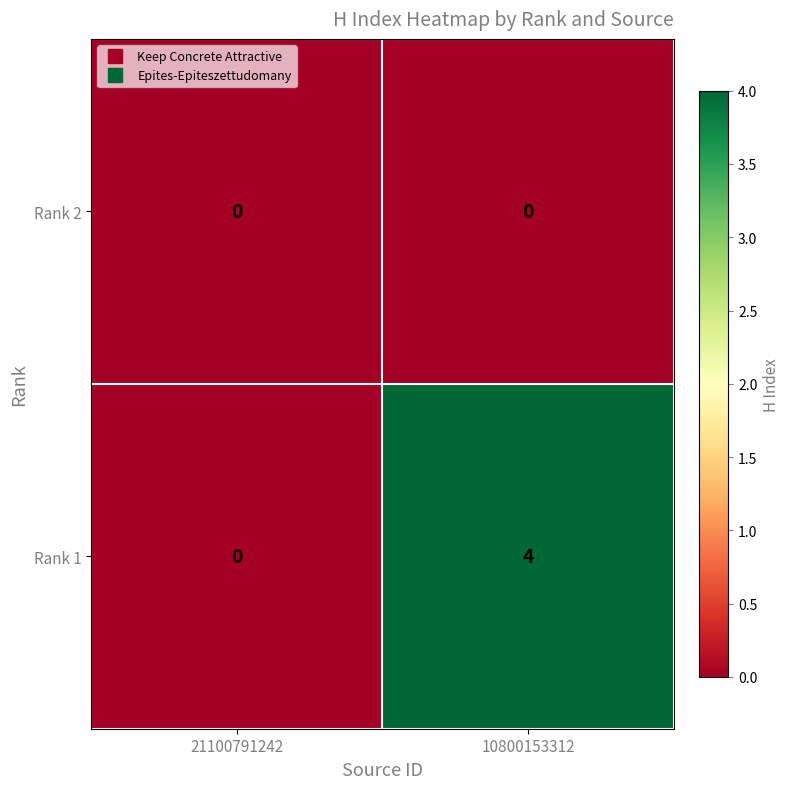

What is the spread (max minus min) of values at 10800153312?

4